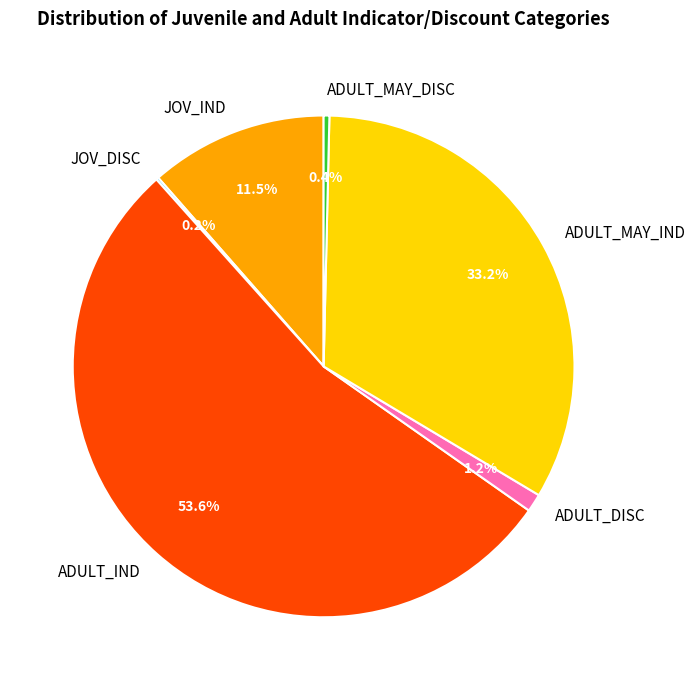

Do ADULT_MAY_IND and ADULT_DISC together represent more than half of the pie?

No